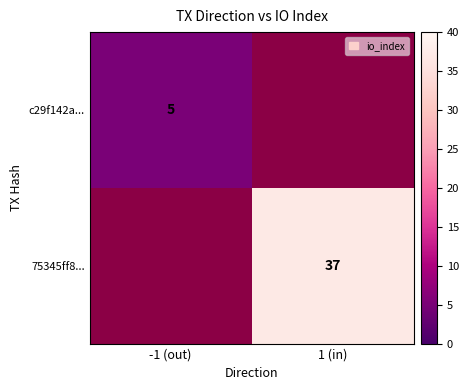

The value of c29f142a... at -1 (out) is 5. True or false?

True